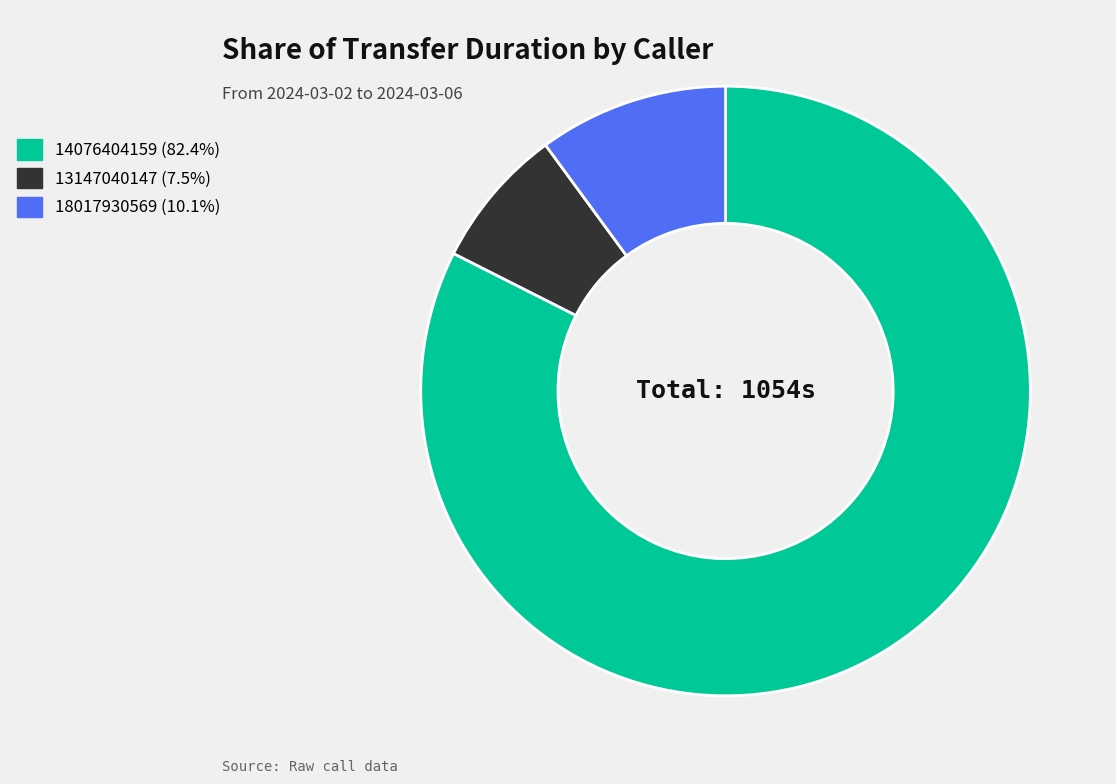

Which slice is the smallest?

13147040147